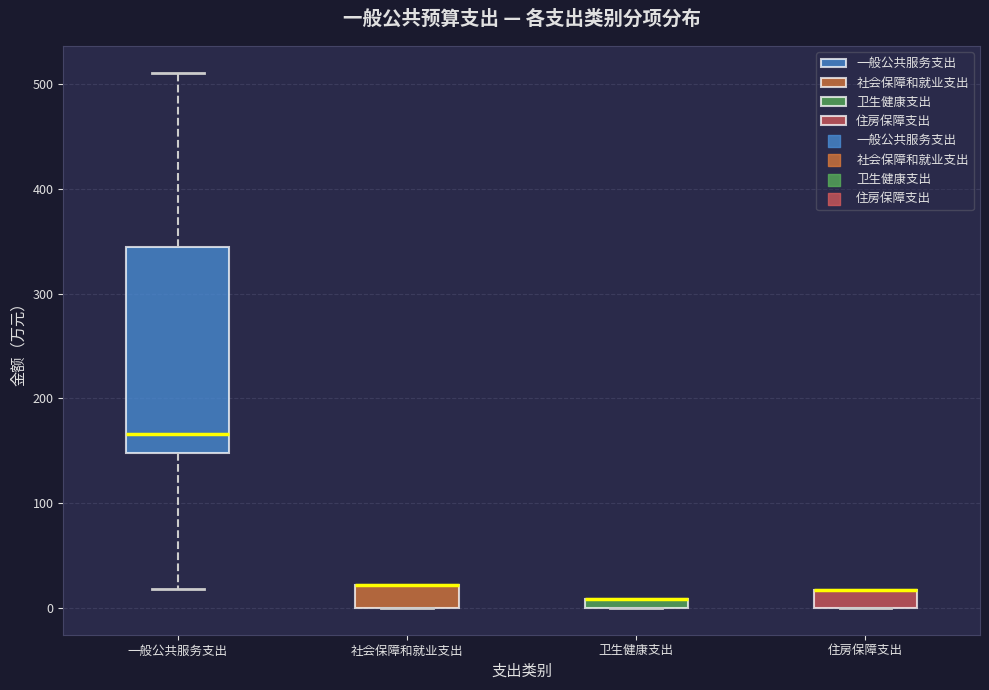

Comparing the boxes themselves (not the whiskers), which one is the tallest?

一般公共服务支出